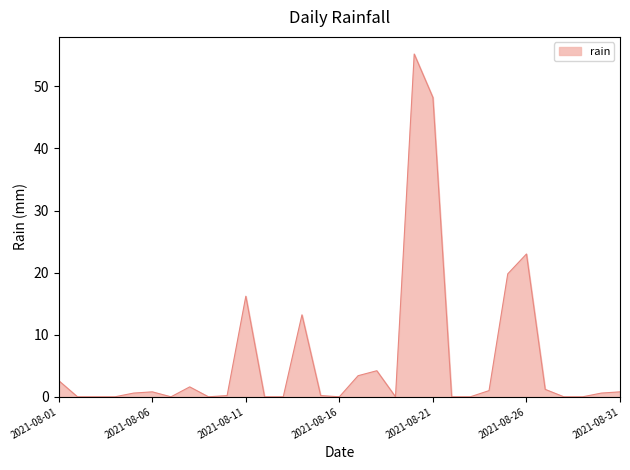

How many lines are shown in the chart?

1